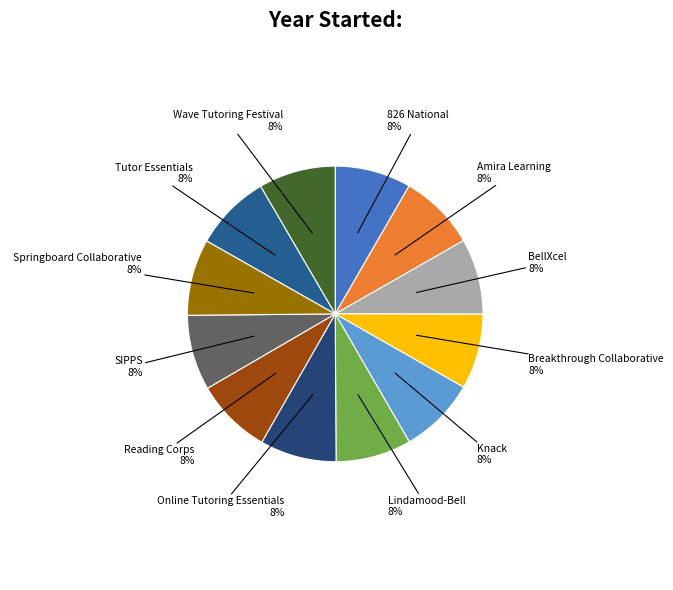

Is the sum of Reading Corps and 826 National greater than half?

No